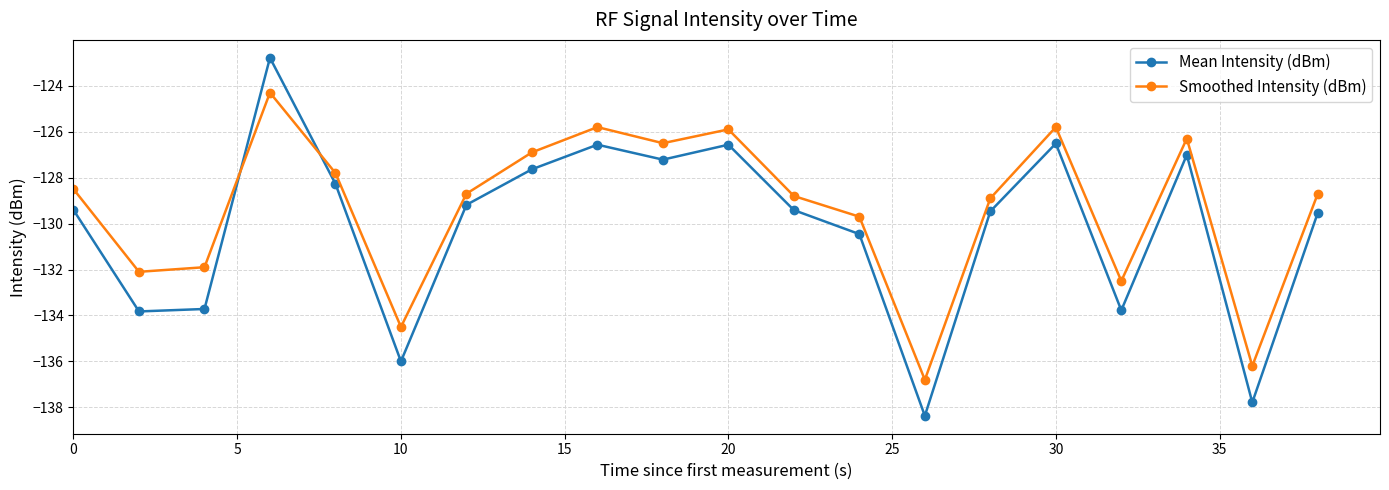

True or false: Smoothed Intensity (dBm) and Mean Intensity (dBm) cross at least once.

True